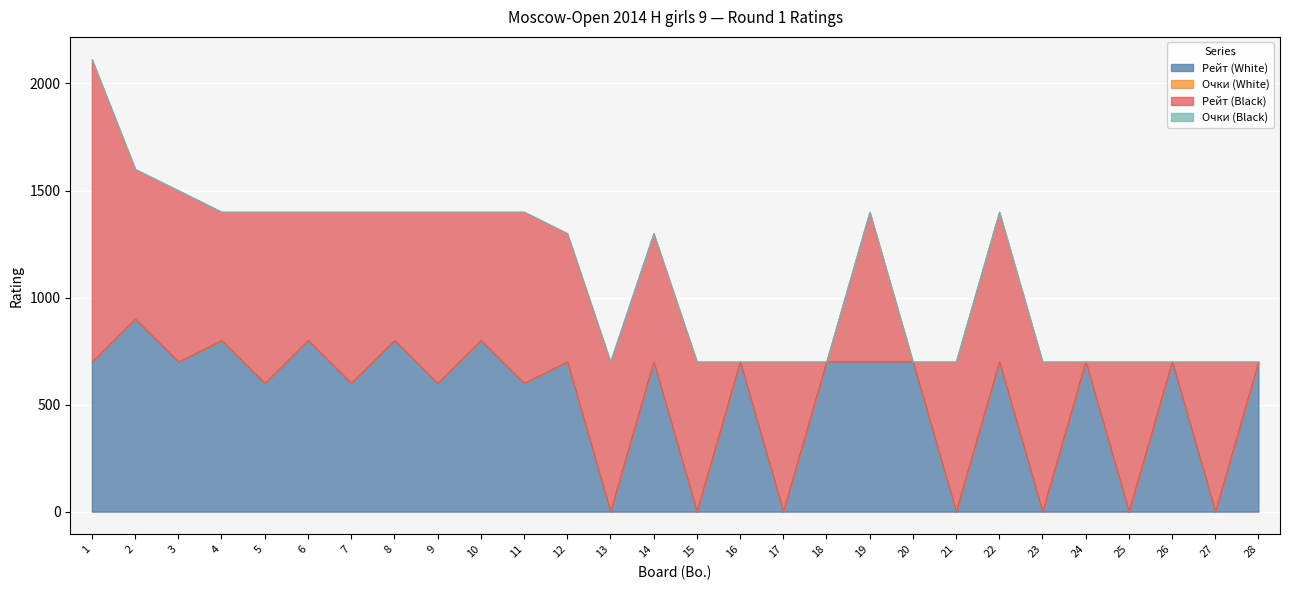

Reading right to left, what are all the values shown in this chart?

Рейт (White): 28=700	27=0	26=700	25=0	24=700	23=0	22=700	21=0	20=700	19=700	18=700	17=0	16=700	15=0	14=700	13=0	12=700	11=600	10=800	9=600	8=800	7=600	6=800	5=600	4=800	3=700	2=900	1=700
Очки (White): 28=0	27=0	26=0	25=0	24=0	23=0	22=0	21=0	20=0	19=0	18=0	17=0	16=0	15=0	14=0	13=0	12=0	11=0	10=0	9=0	8=0	7=0	6=0	5=0	4=0	3=0	2=0	1=0
Рейт (Black): 28=0	27=700	26=0	25=700	24=0	23=700	22=700	21=700	20=0	19=700	18=0	17=700	16=0	15=700	14=600	13=700	12=600	11=800	10=600	9=800	8=600	7=800	6=600	5=800	4=600	3=800	2=700	1=1412
Очки (Black): 28=0	27=0	26=0	25=0	24=0	23=0	22=0	21=0	20=0	19=0	18=0	17=0	16=0	15=0	14=0	13=0	12=0	11=0	10=0	9=0	8=0	7=0	6=0	5=0	4=0	3=0	2=0	1=0